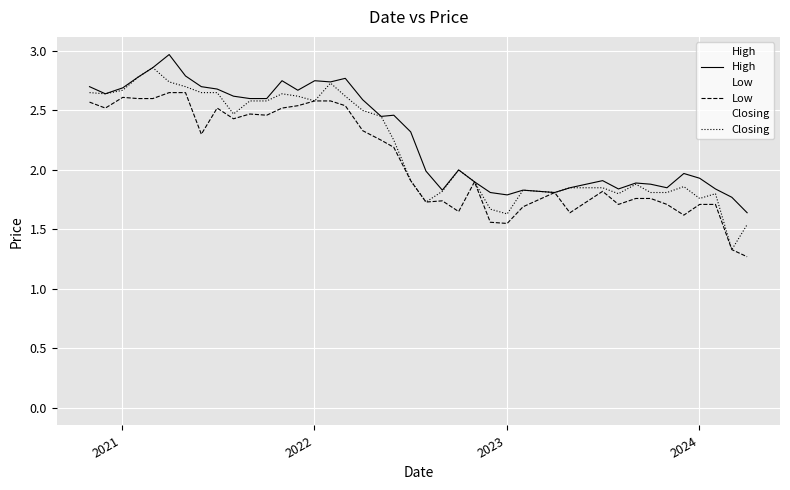

True or false: Closing and Low intersect in this chart.

False